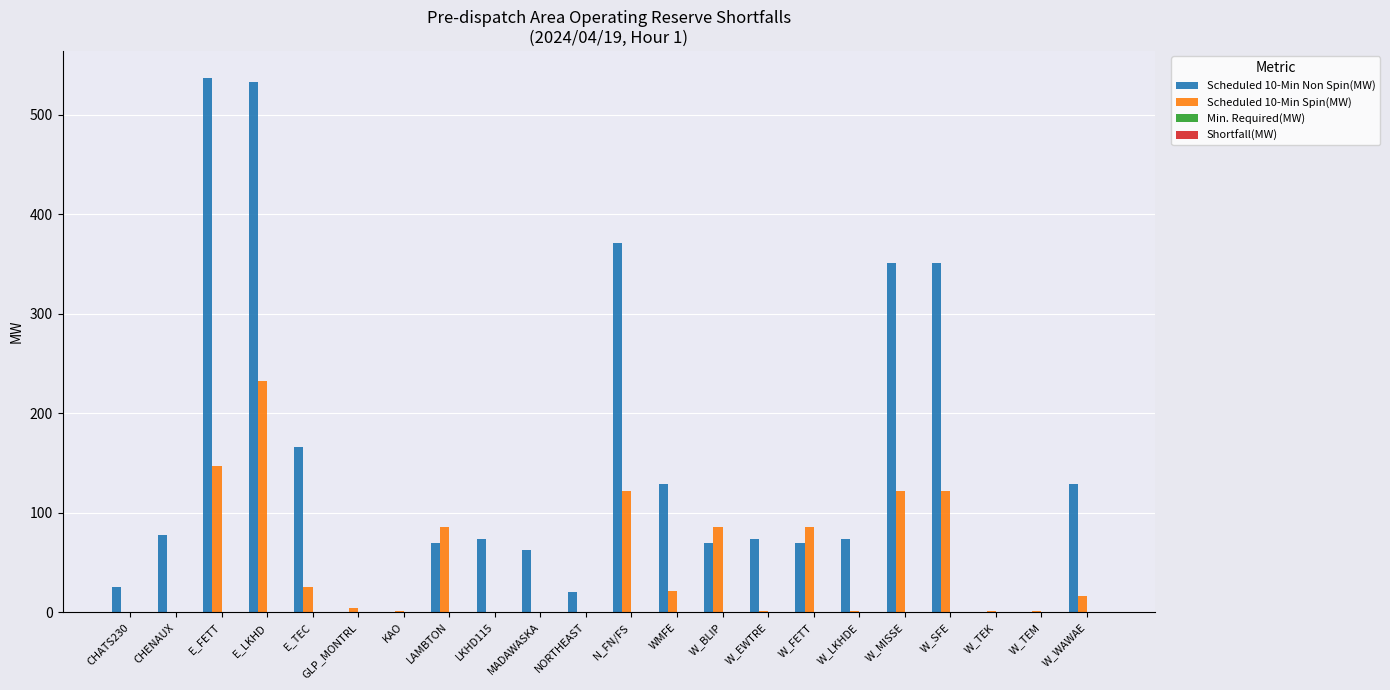

At which label does Scheduled 10-Min Spin(MW) reach its peak?

E_LKHD